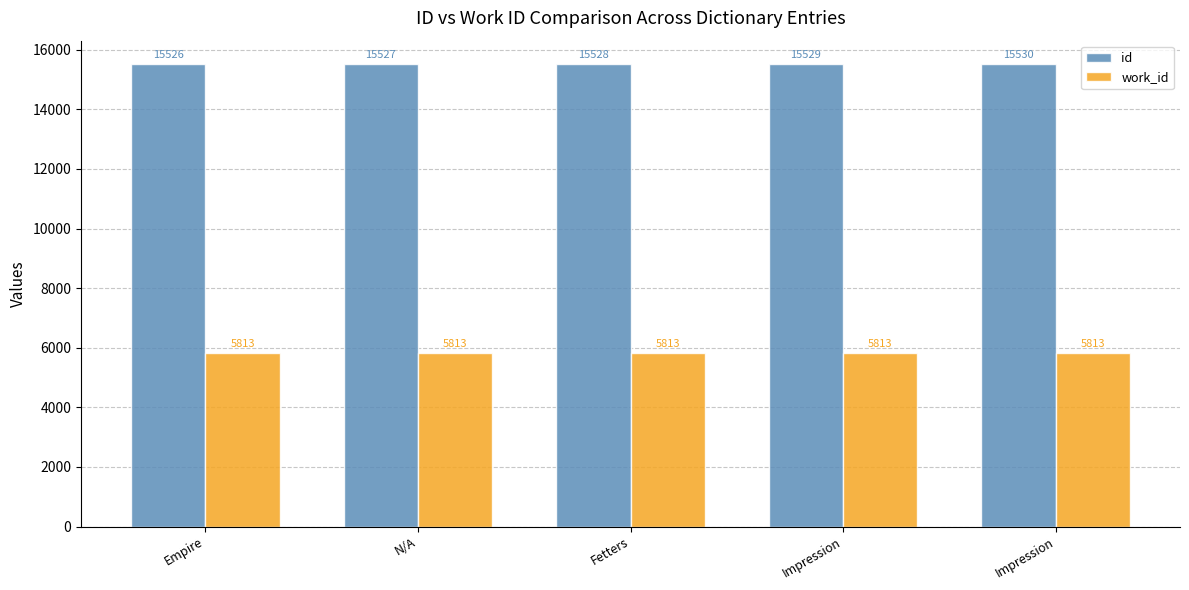

Is the value of id at Impression greater than the value of work_id at Impression?

Yes